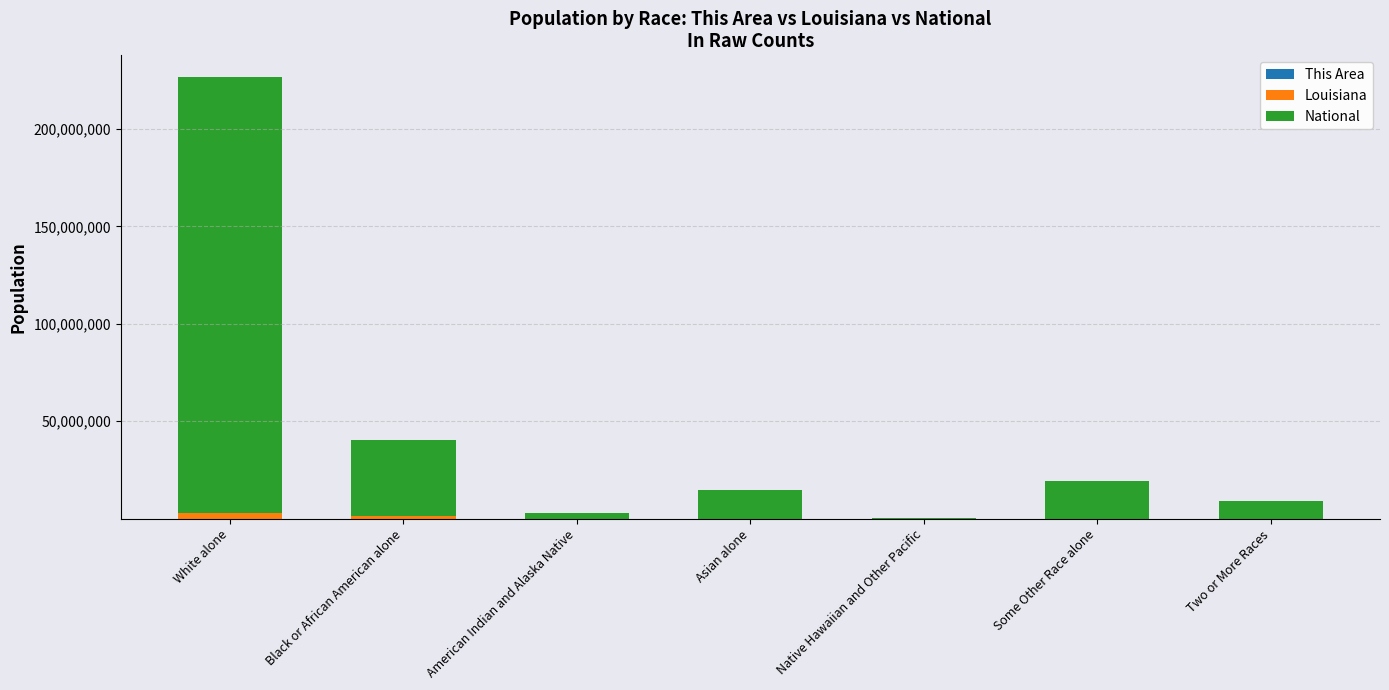

At which category is the sum across all series the highest?

White alone